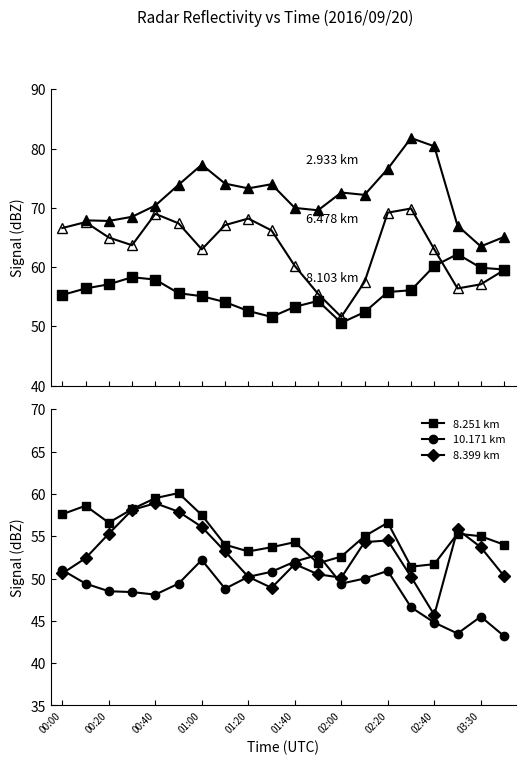

What is the spread (max minus min) of values at 19?

21.9